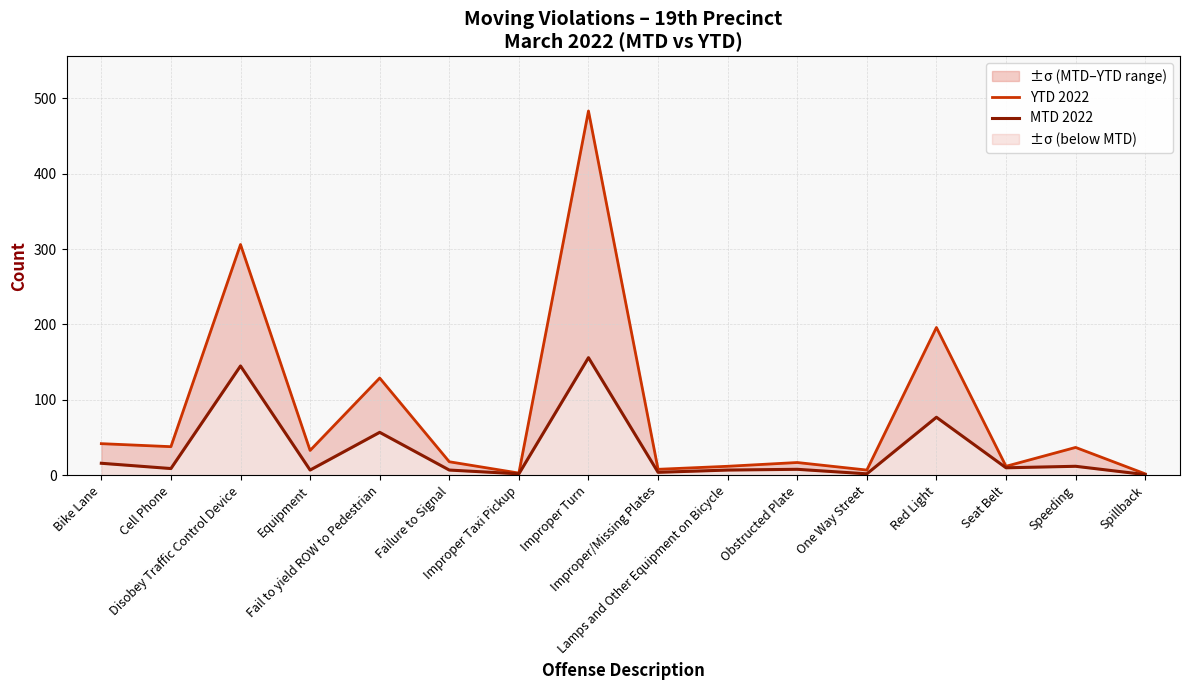

True or false: MTD 2022 has a value of 2 at Spillback.

False